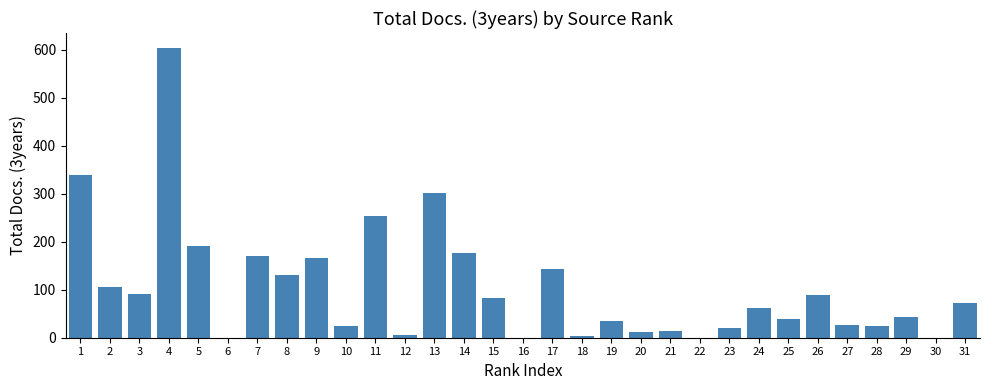

How many distinct data groups are displayed?

1